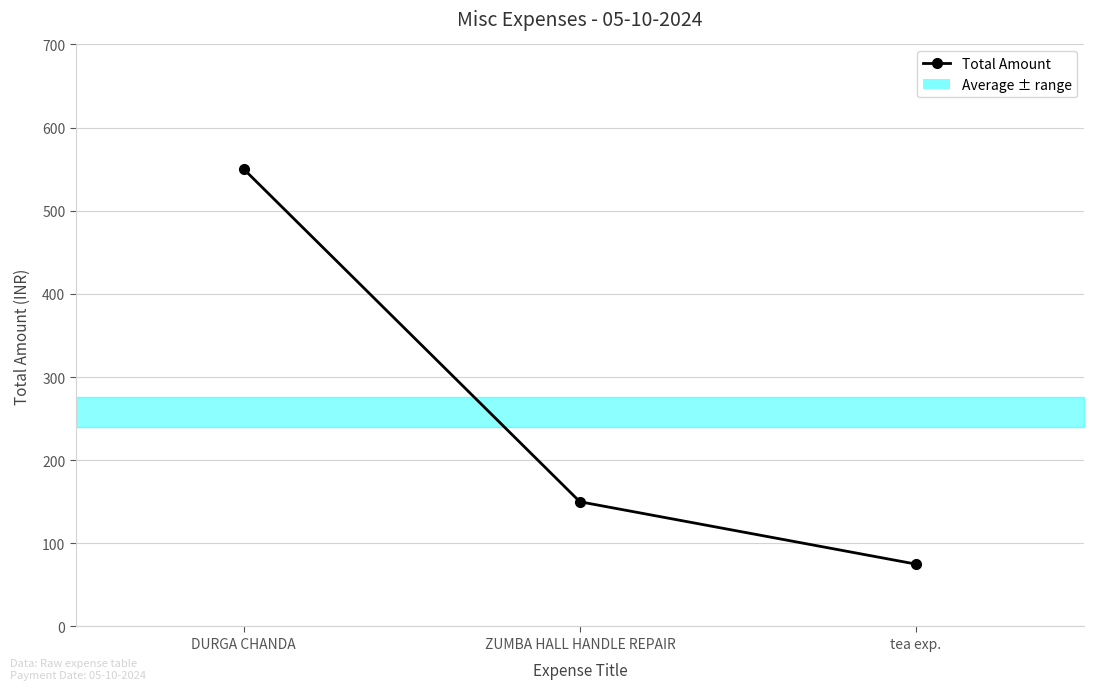

The value at tea exp. is 134. True or false?

False